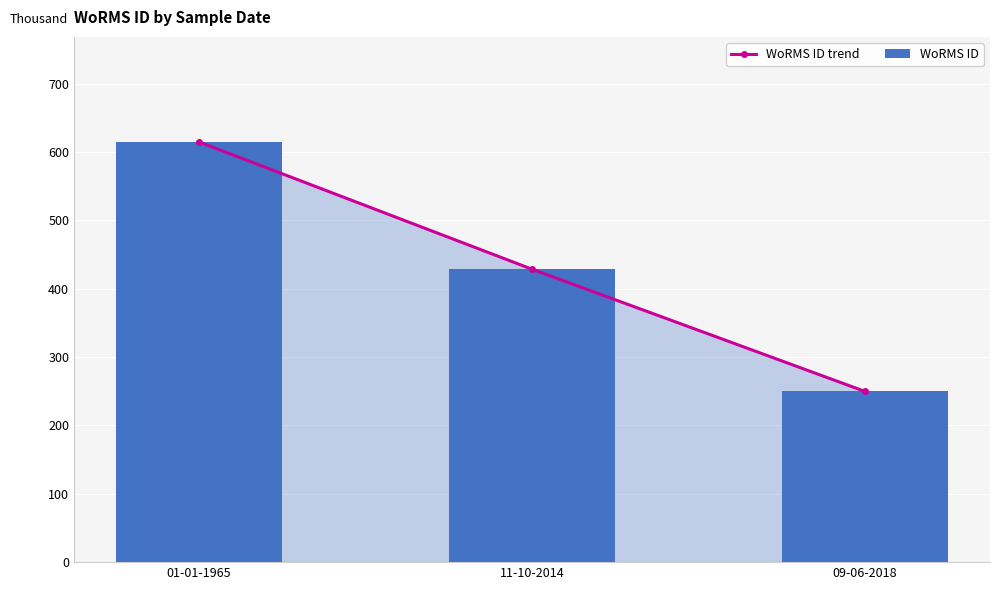

What is the maximum value for WoRMS ID?

614.7